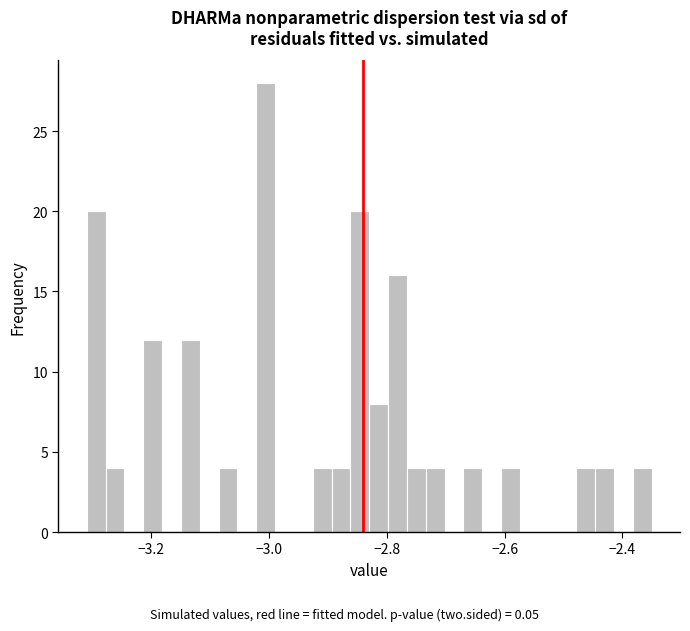

Around what value on the x-axis is the tallest bar? Give the approximate position of its centre, as read against the axis.

-3.00